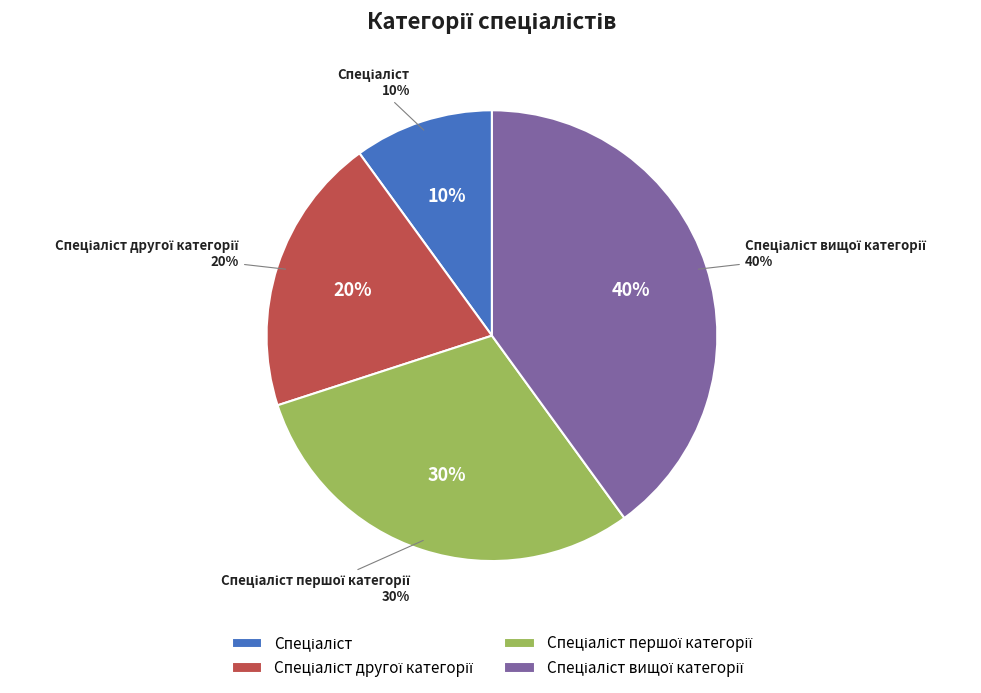

Does any single category account for the majority?

No